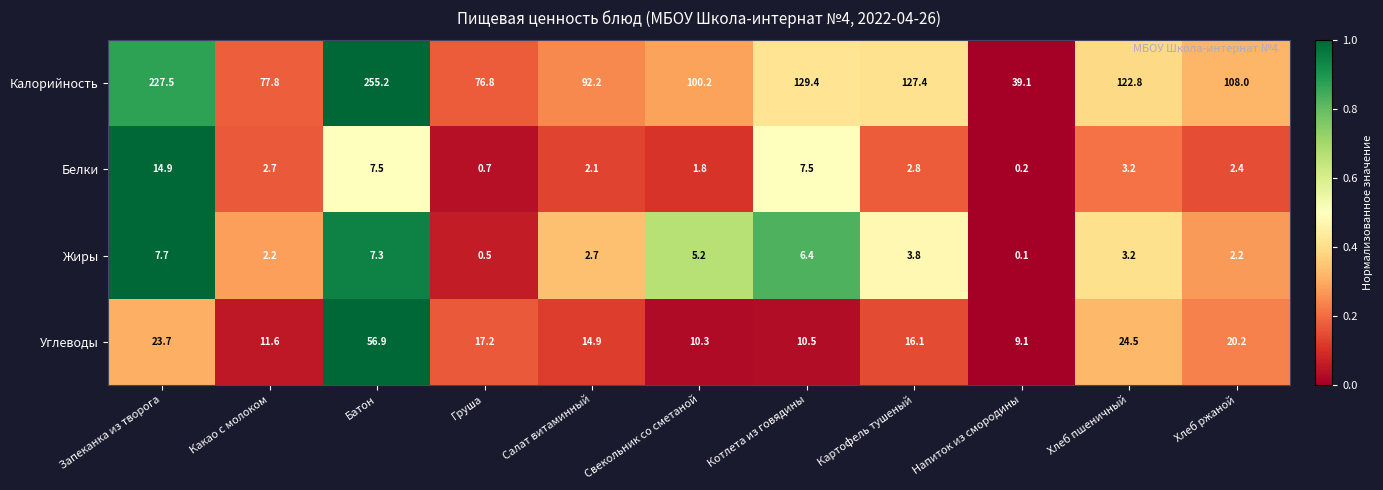

The Белки series shows 2.7 at Какао с молоком. True or false?

True